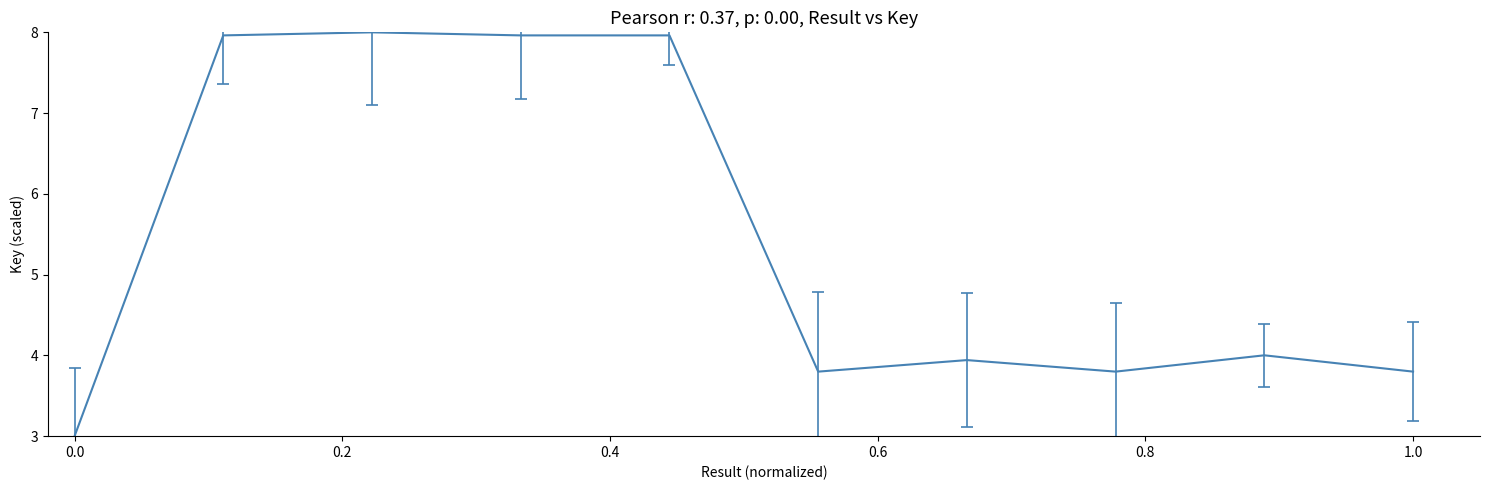

What is the smallest value displayed?

3.0